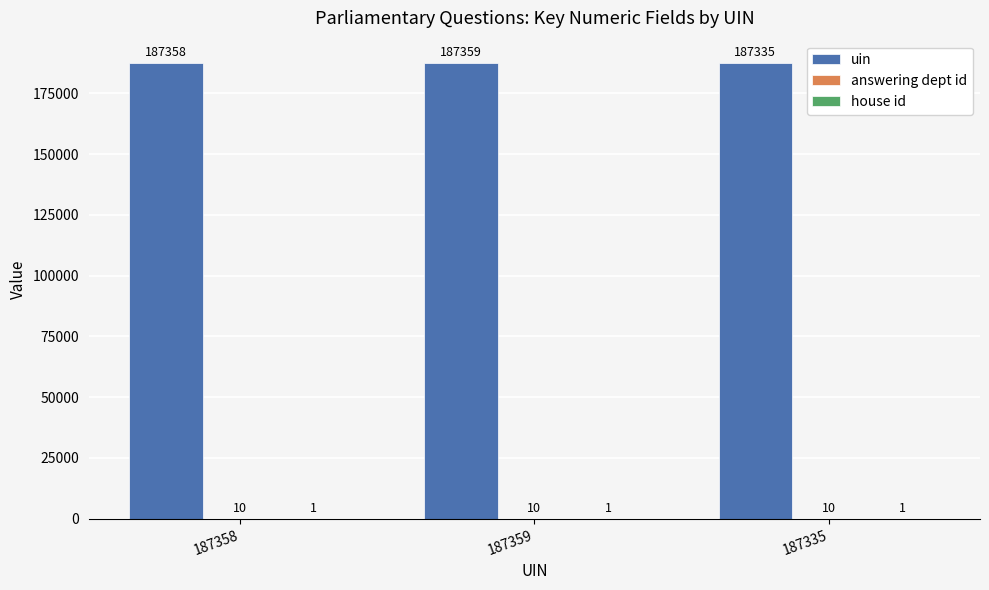

At which category is the sum across all series the highest?

187359